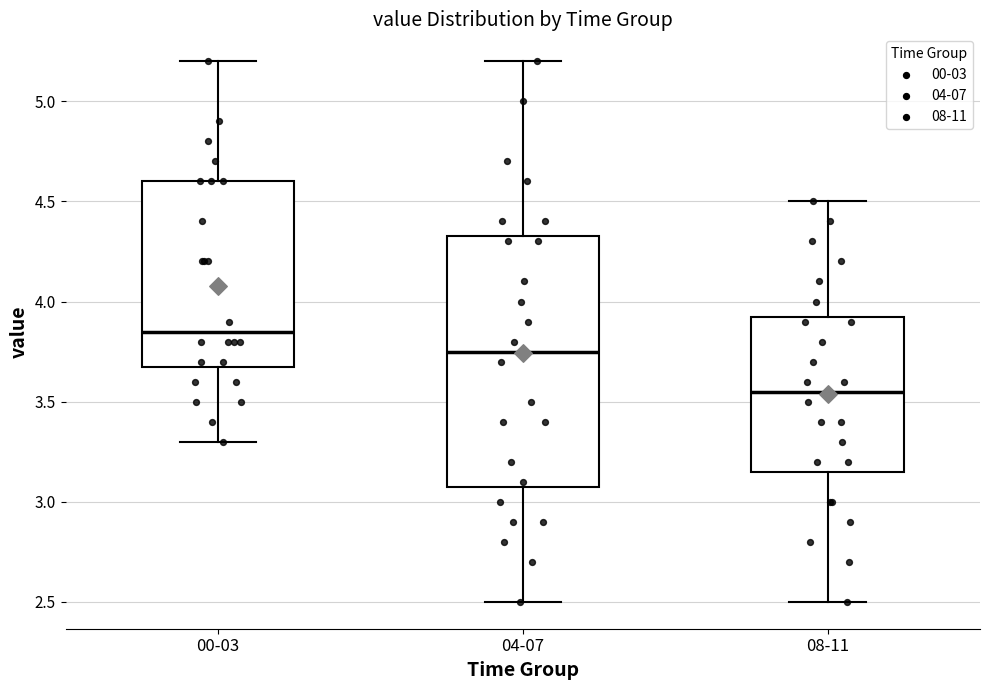

Reading left to right, transcribe this box plot: for each box, give where its median line is, the range the box spans, and where its two whiskers end, as read against the y-axis. The values are not printed on the chart, so give them approximately, as read against the axis.

00-03: median 3.85, box 3.70 to 4.60, whiskers 3.30 to 5.20
04-07: median 3.75, box 3.10 to 4.35, whiskers 2.50 to 5.20
08-11: median 3.55, box 3.15 to 3.95, whiskers 2.50 to 4.50